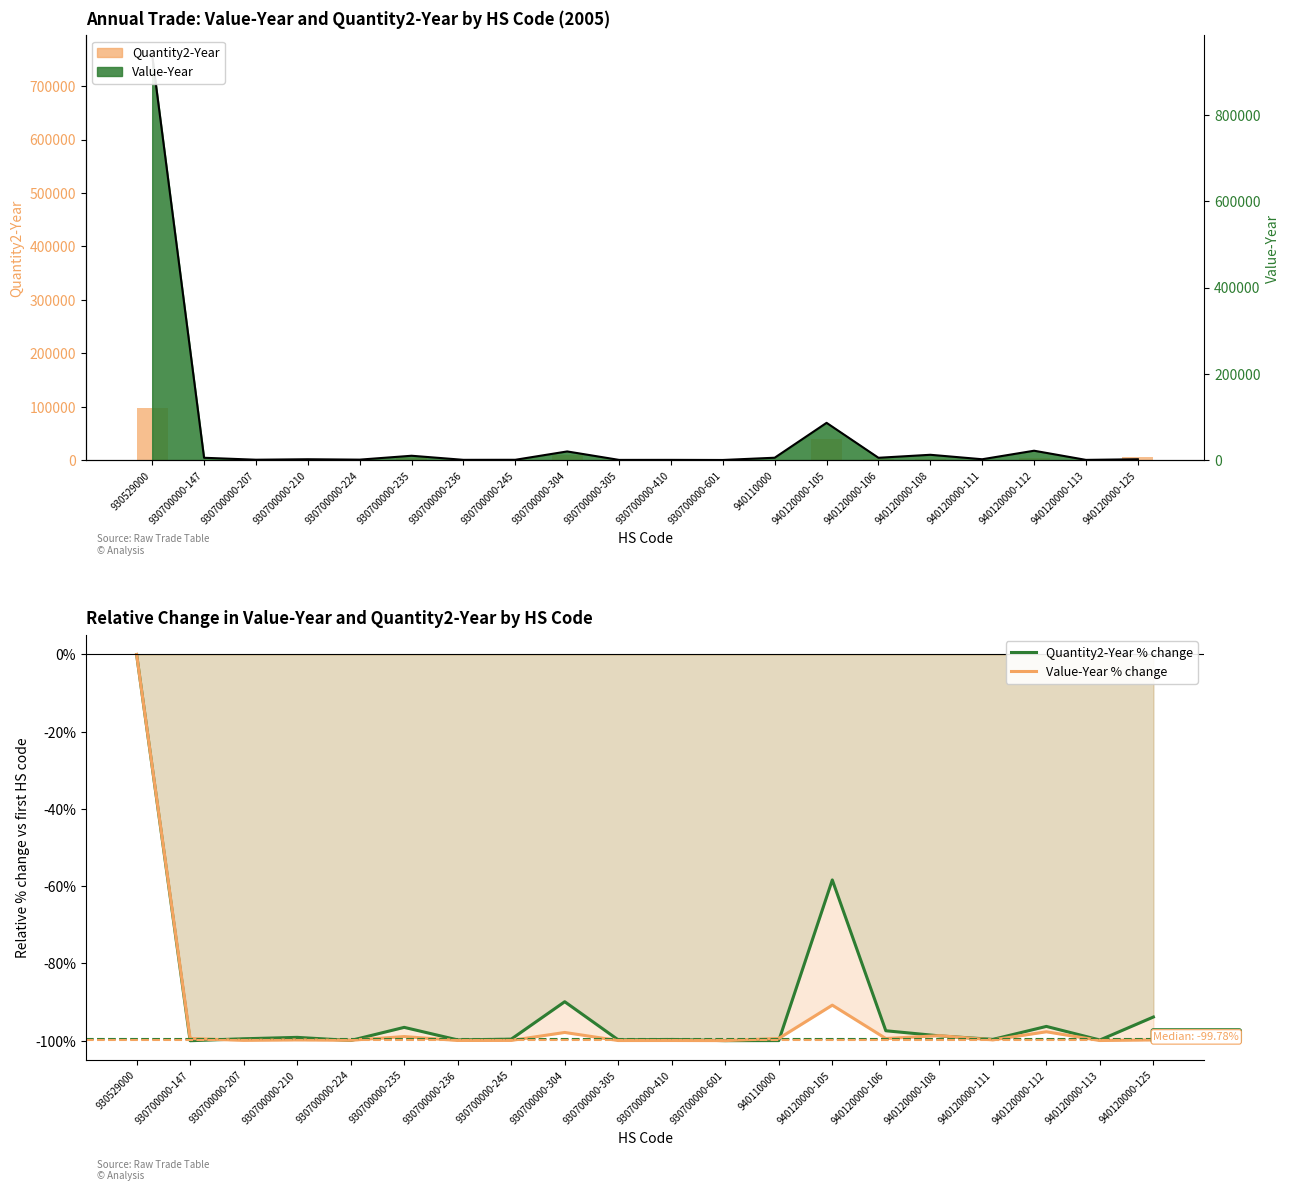

Which series changed the most between 930700000-207 and 930700000-601?

Quantity2-Year